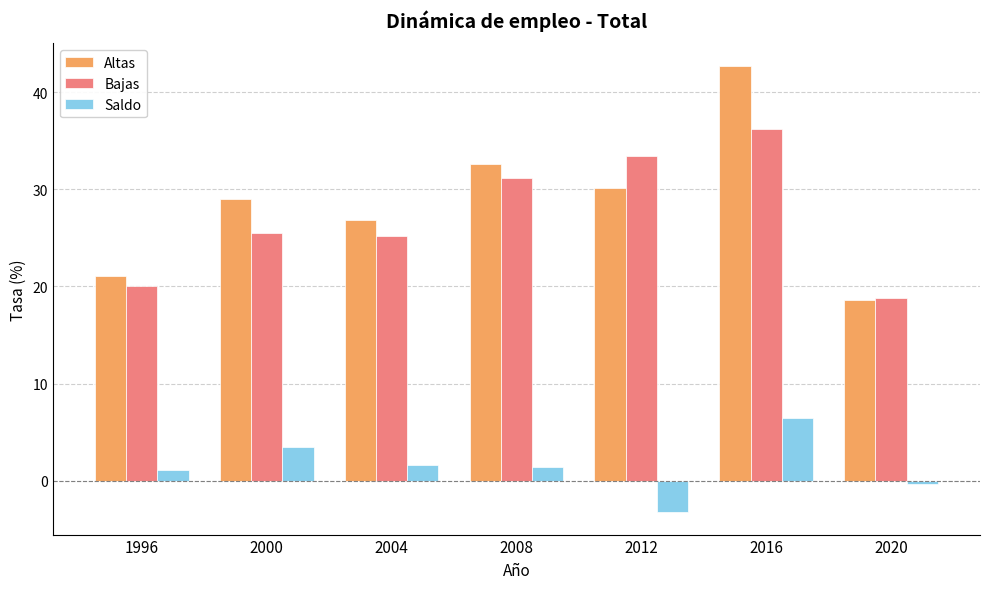

What is the difference between the second highest and second lowest values in the Saldo series?

3.8